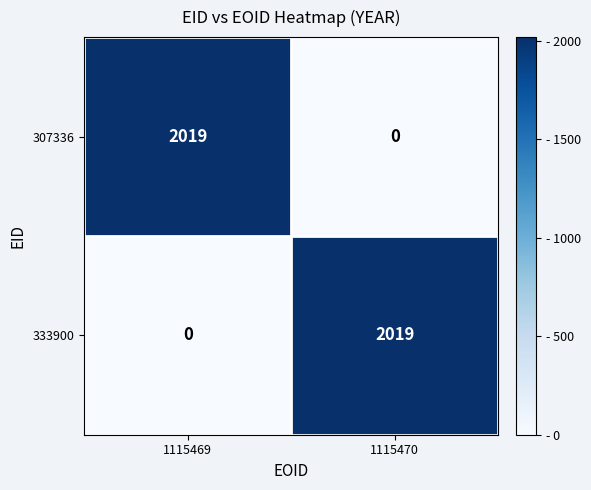

How many categories are shown in the chart?

2